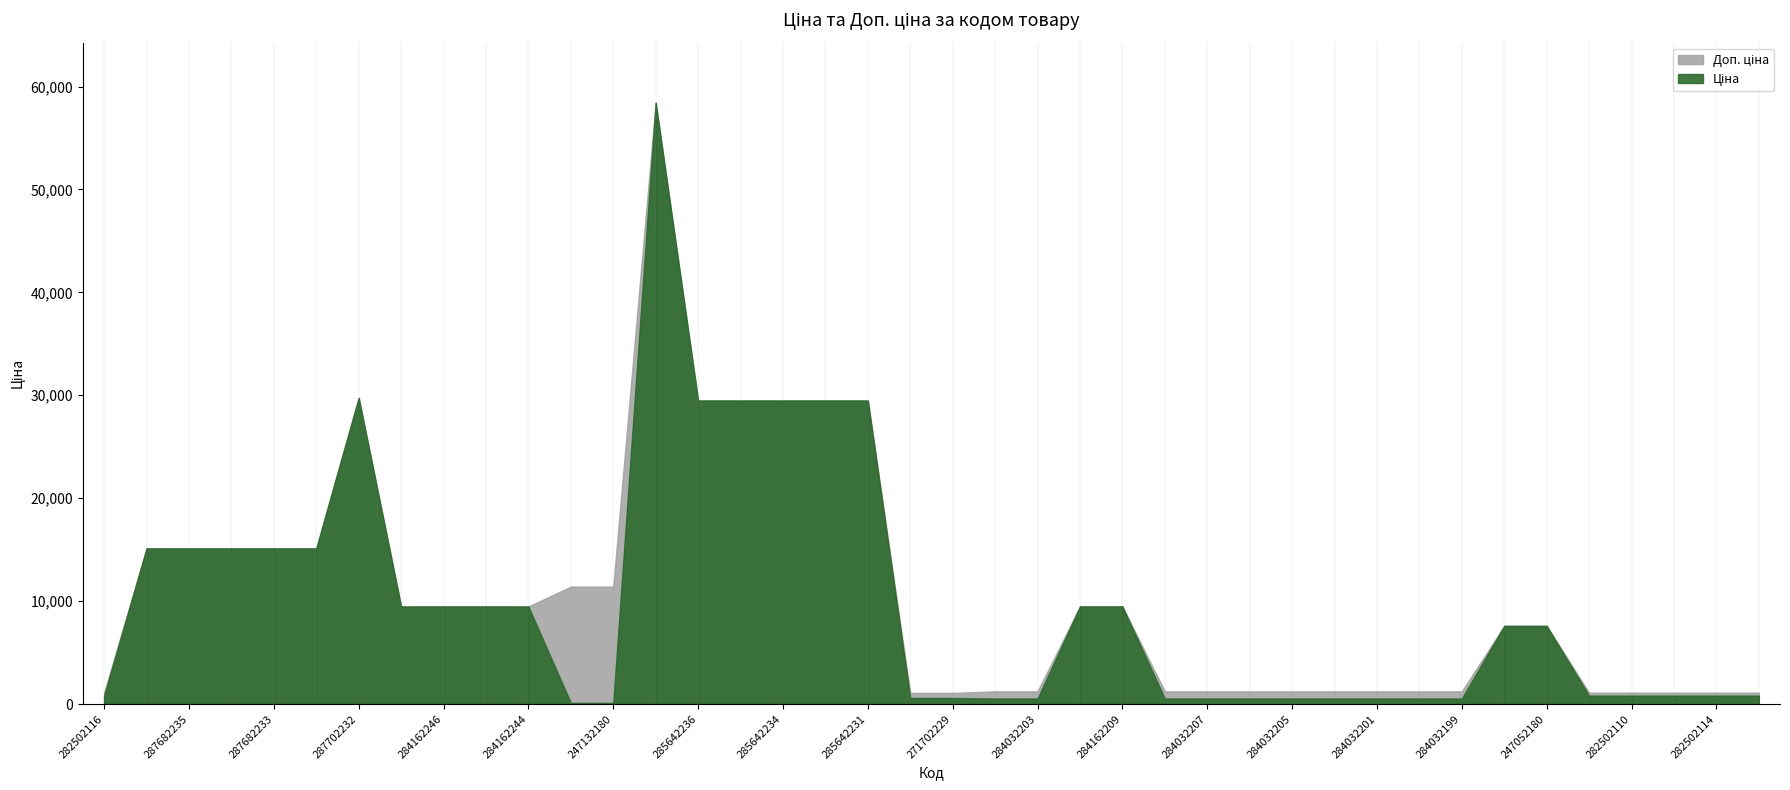

What is the value of the Ціна point at the 34th from the left?

7596.5